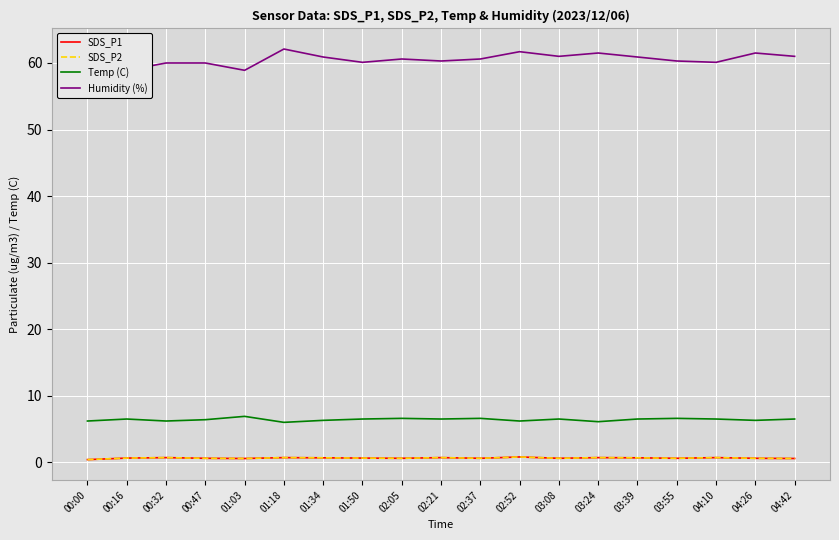

What value does the Humidity (%) series have at 02:37?

60.6